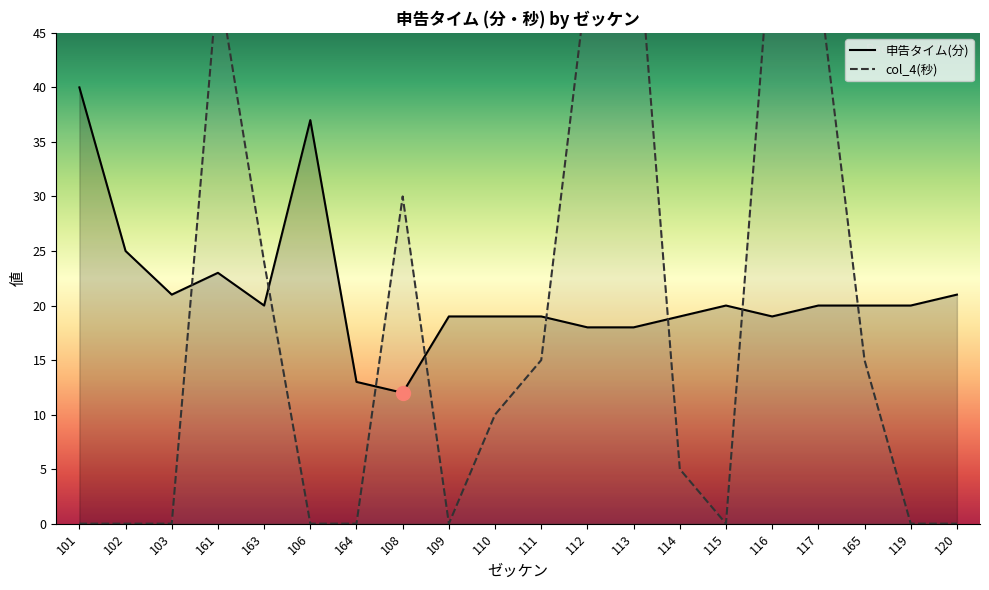

The value of 申告タイム(分) at 108 is 12. True or false?

True